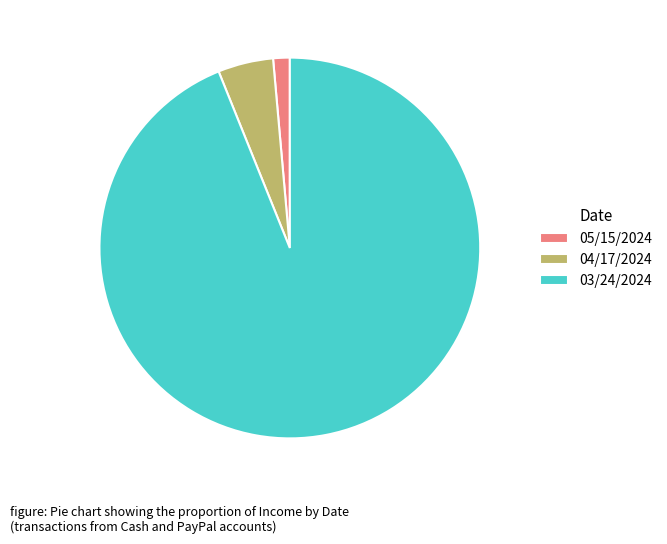

How many slices are in this pie chart?

3